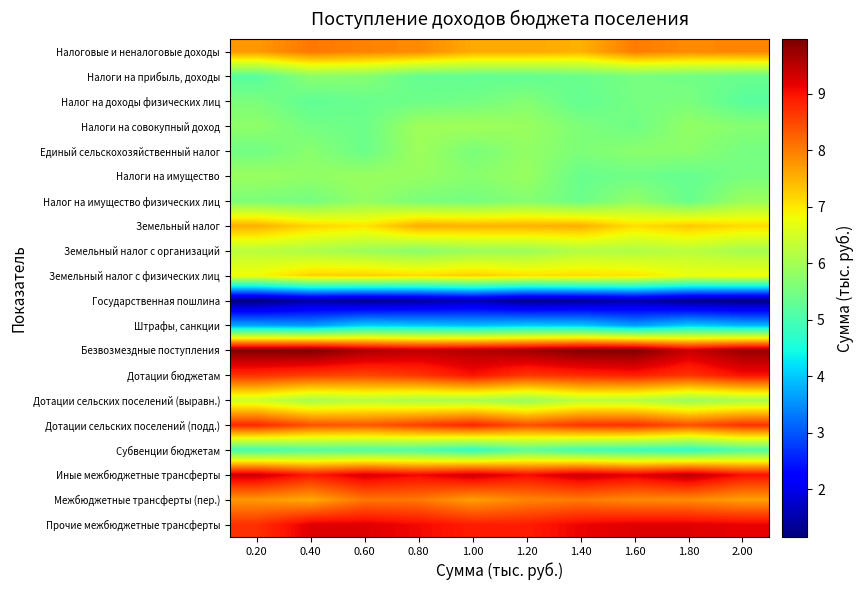

How many series are shown in this chart?

20